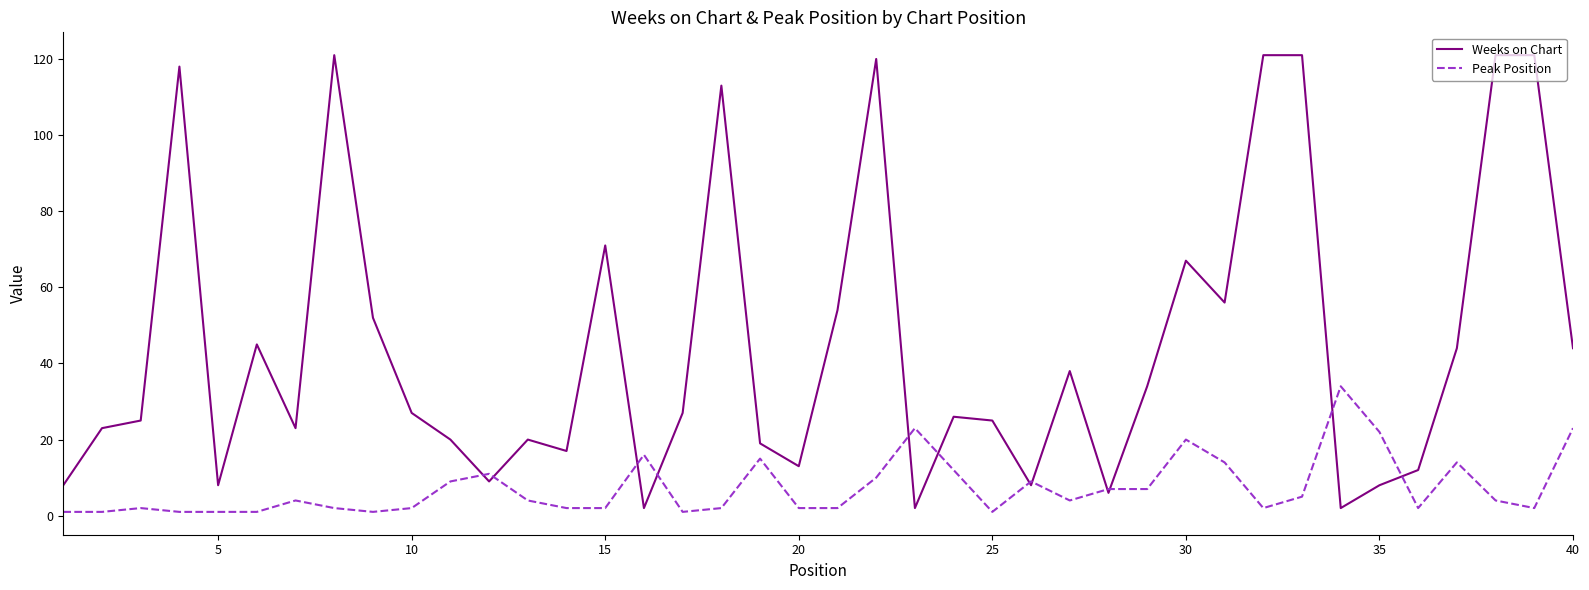

Which series has the largest total across all categories?

Weeks on Chart